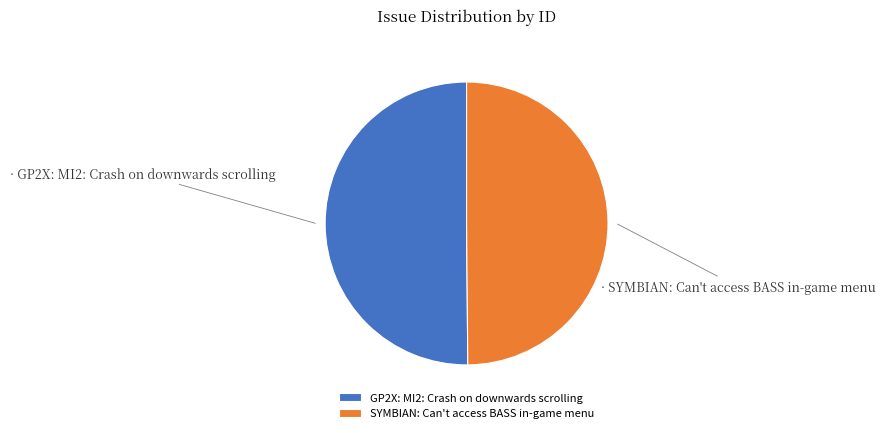

True or false: SYMBIAN: Can't access BASS in-game menu accounts for 50% of the total.

True